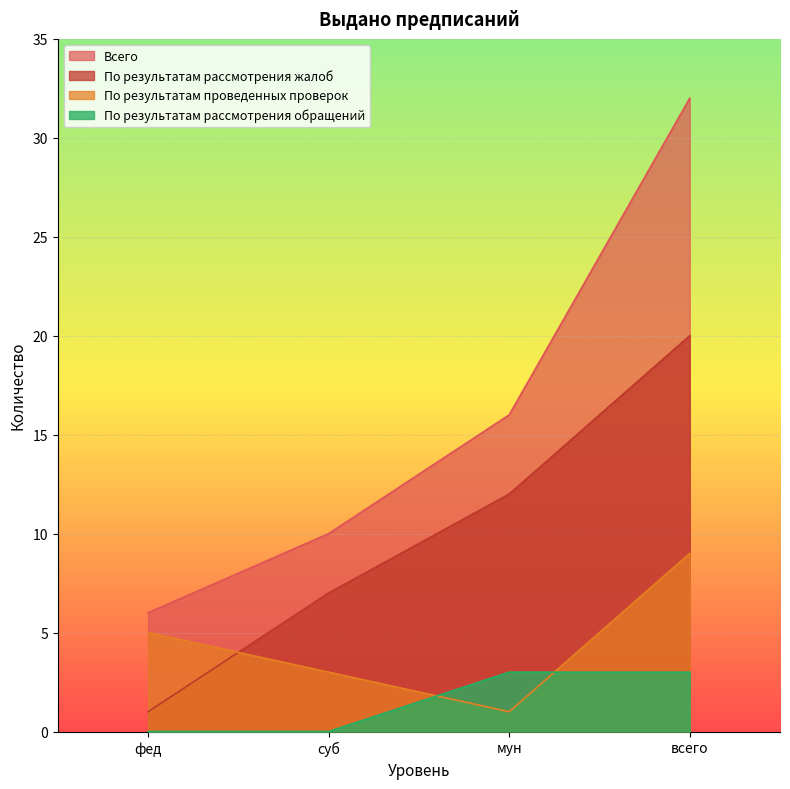

What is the sum of the Всего values at мун and суб?

26